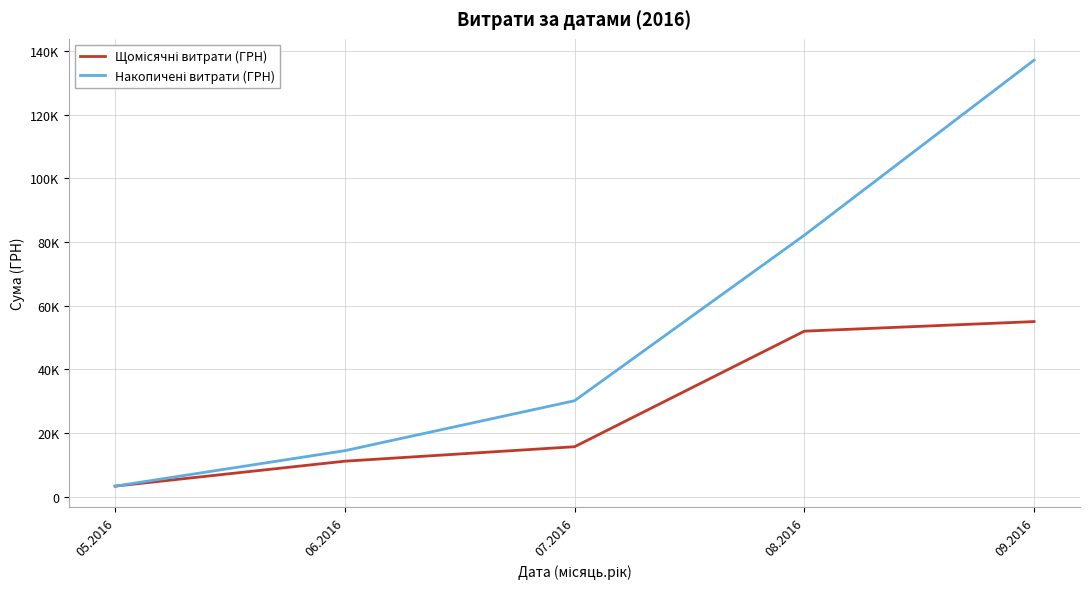

What is the minimum value shown in the chart?

3303.3